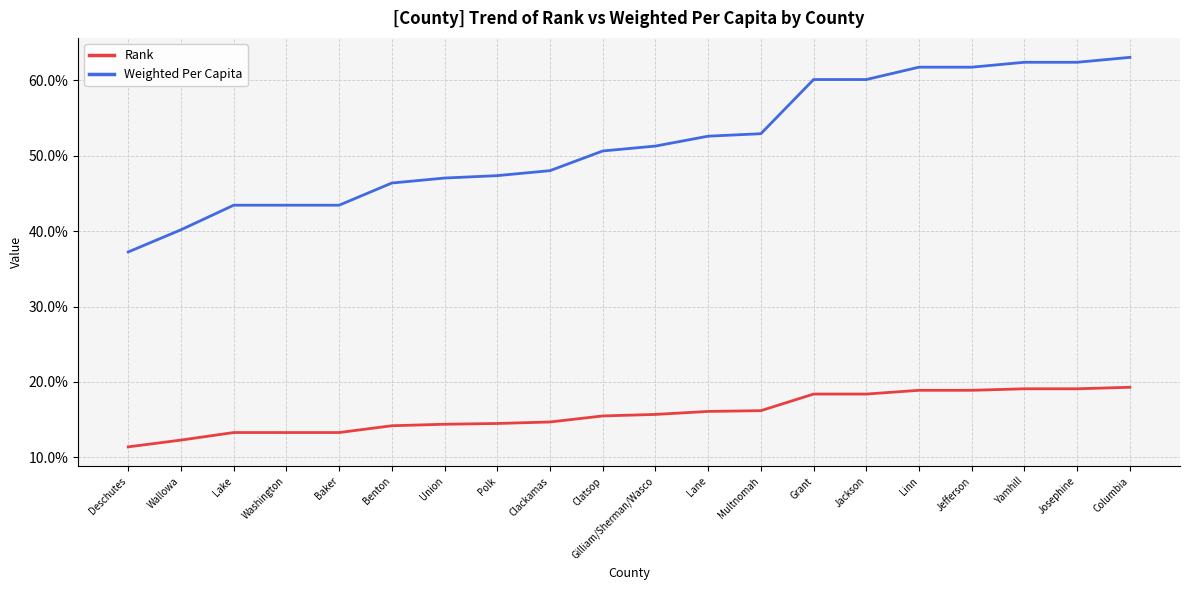

True or false: Rank and Weighted Per Capita cross at least once.

False